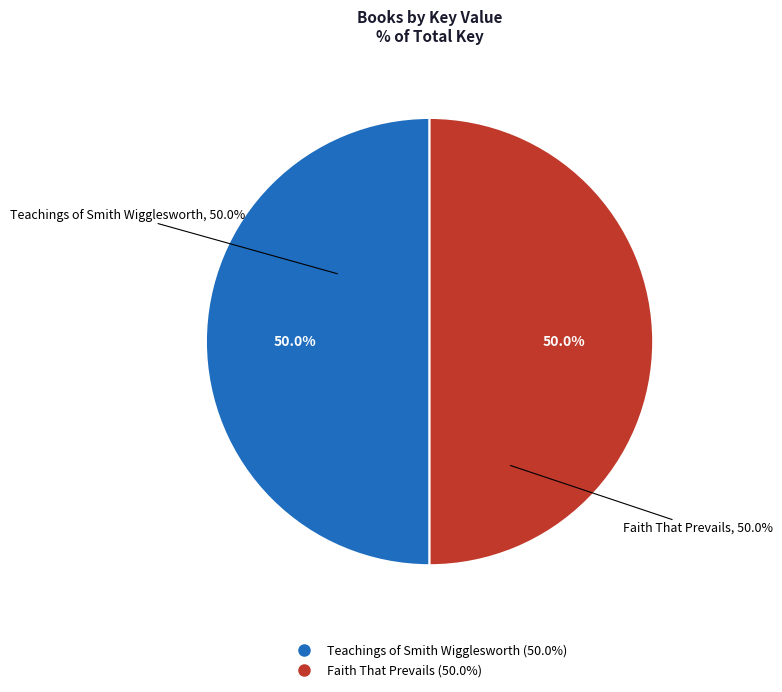

True or false: Teachings of Smith Wigglesworth accounts for 50% of the total.

True